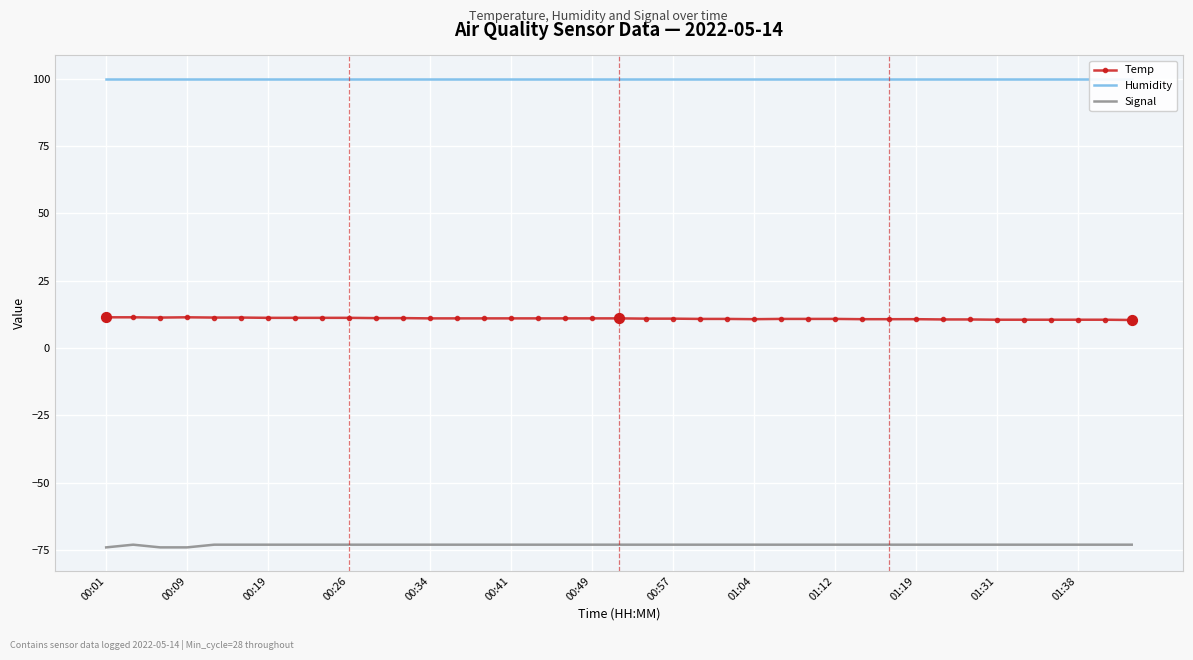

At how many categories does at least one series exceed 88?

39